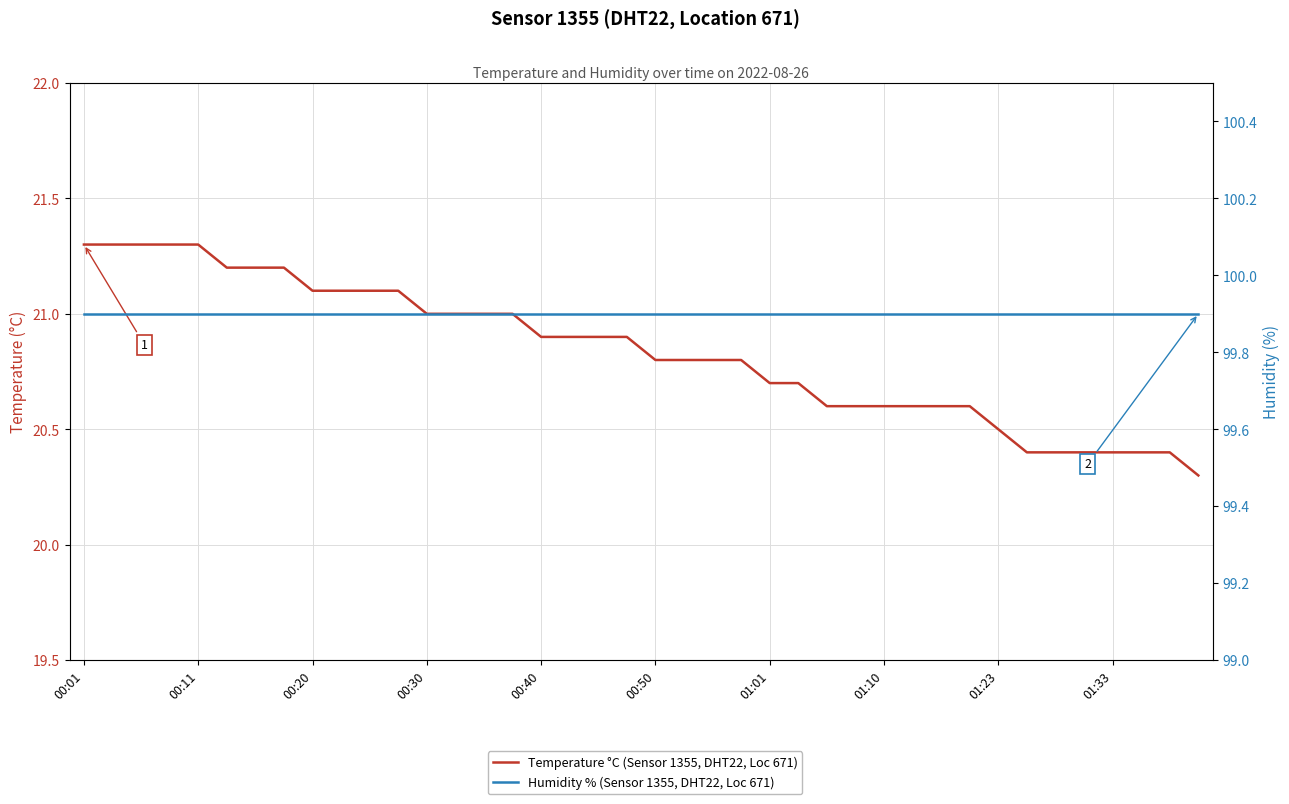

At which category does the chart reach its peak across all series?

00:01